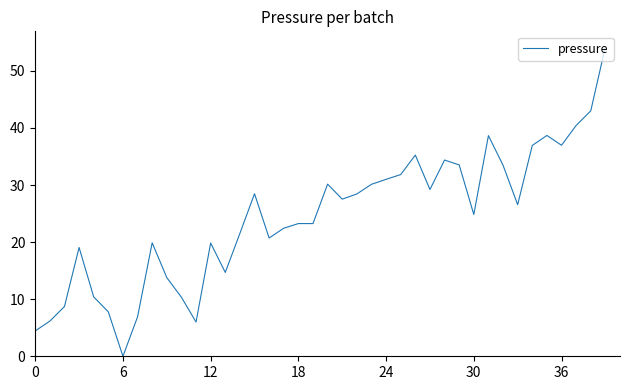

What is the greatest value displayed?

54.2